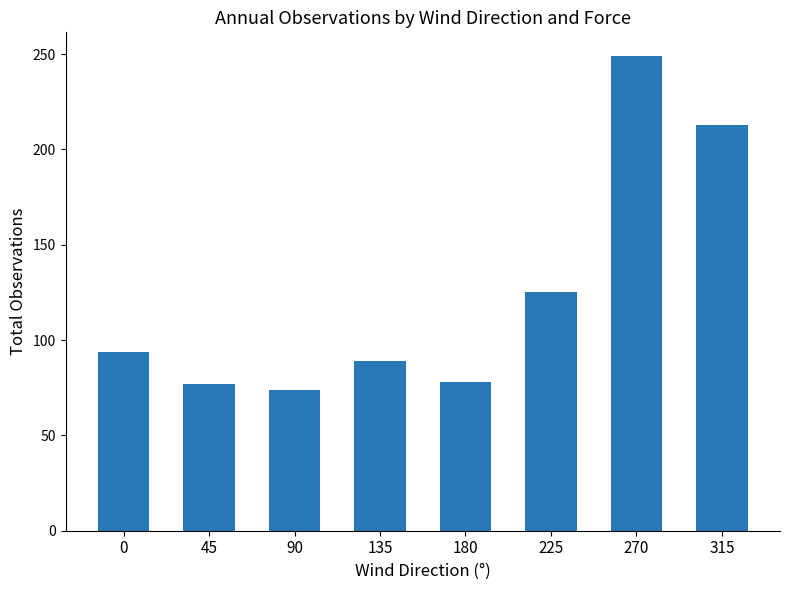

True or false: the data shows 77 at 45.

True